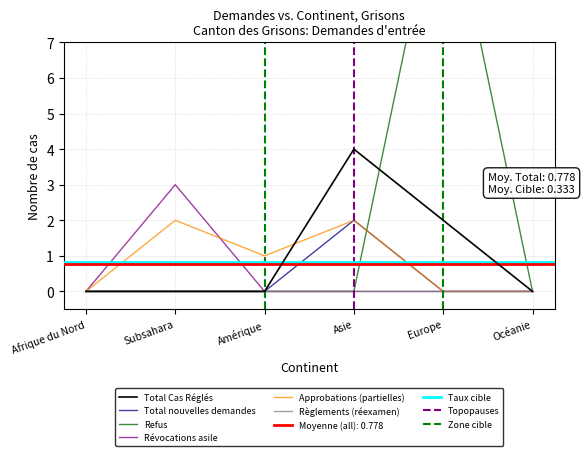

Is the value of Total nouvelles demandes at Subsahara greater than the value of Total des cas réglés at Amérique?

No